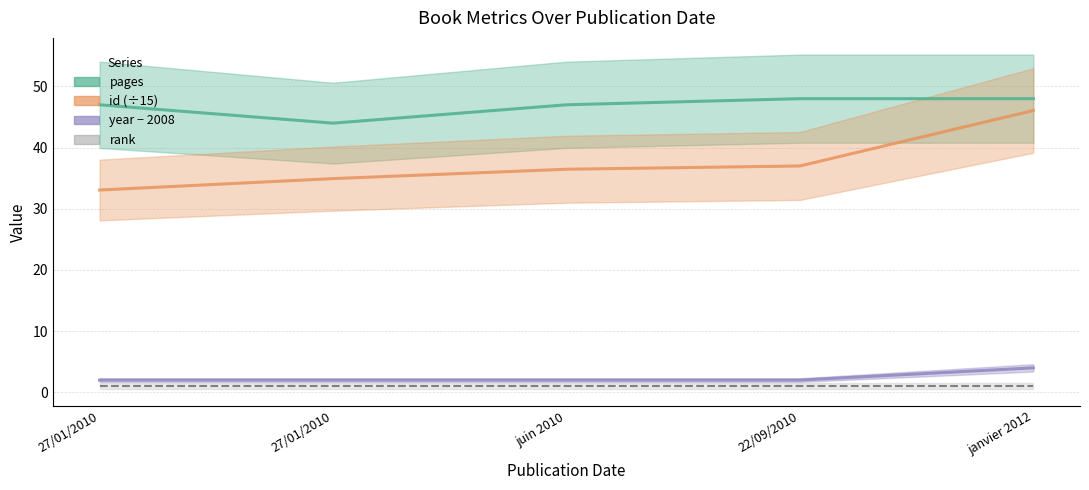

True or false: pages and rank intersect in this chart.

False